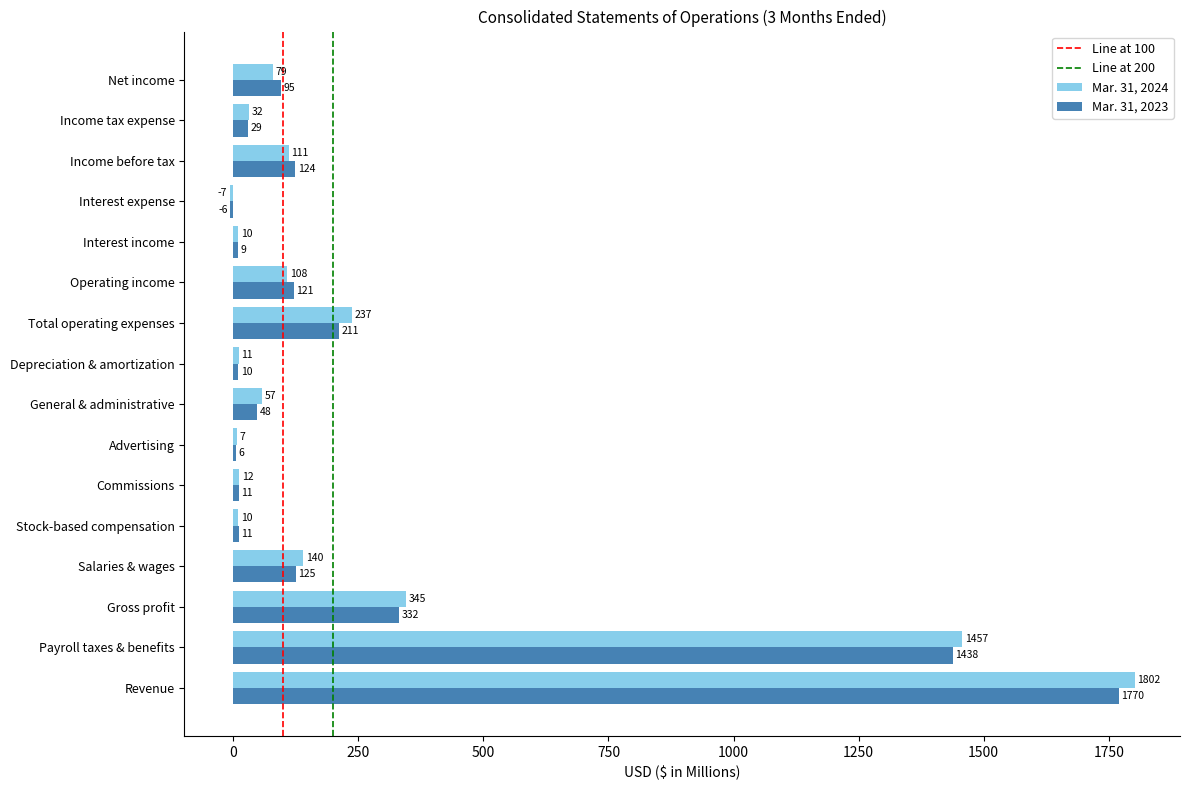

Which category has the lowest value in the Mar. 31, 2023 series?

Interest expense